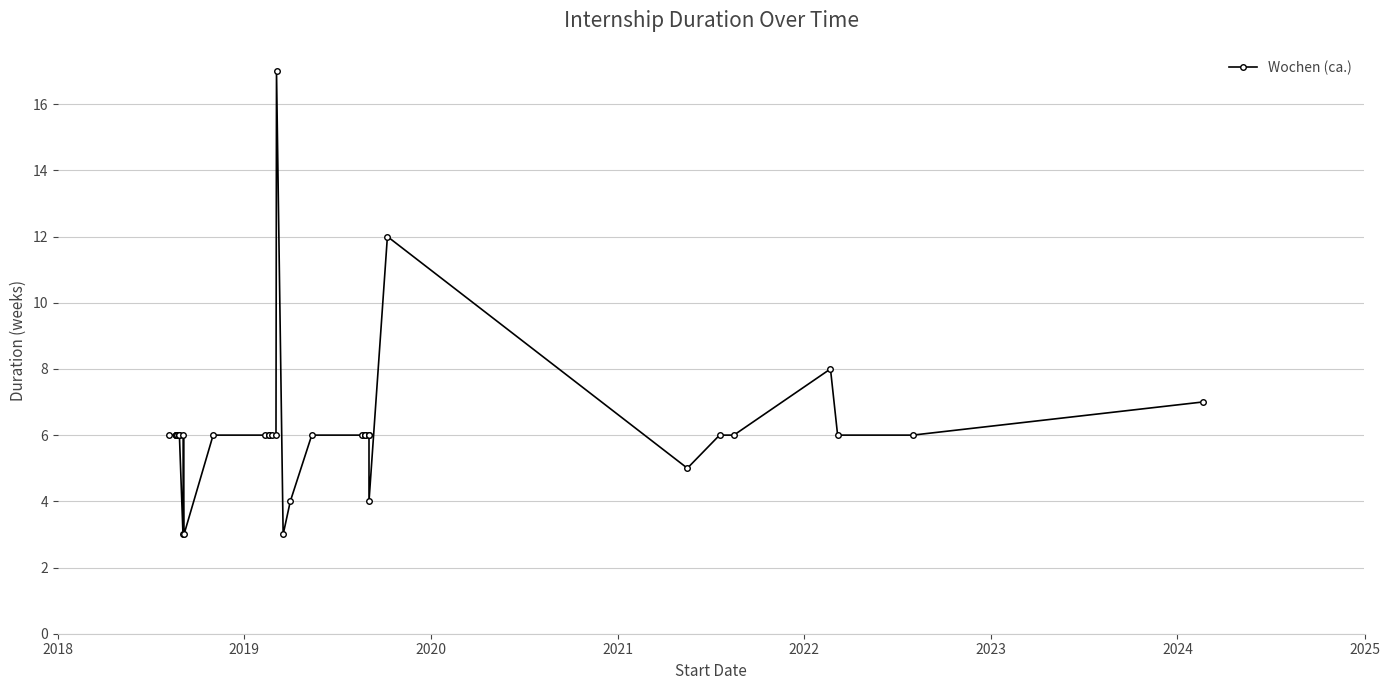

Reading right to left, transcribe all the data shown in this chart.

7	6	6	8	6	6	5	12	4	6	6	6	6	6	6	6	4	3	17	6	6	6	6	6	6	3	6	3	6	6	6	6	6	6	6	6	6